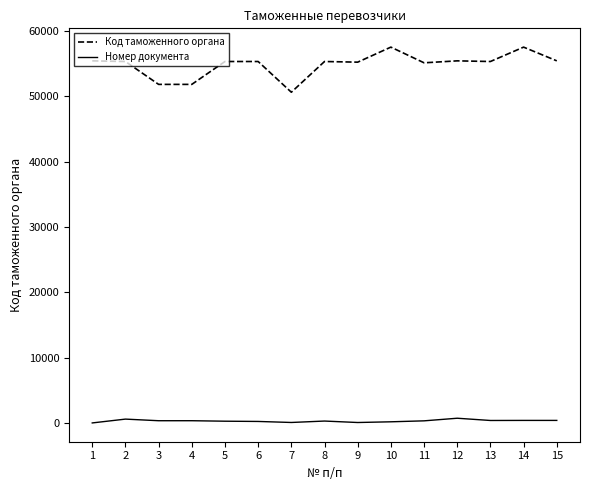

List the series in order of their peak value, lowest first.

Номер документа, Код таможенного органа